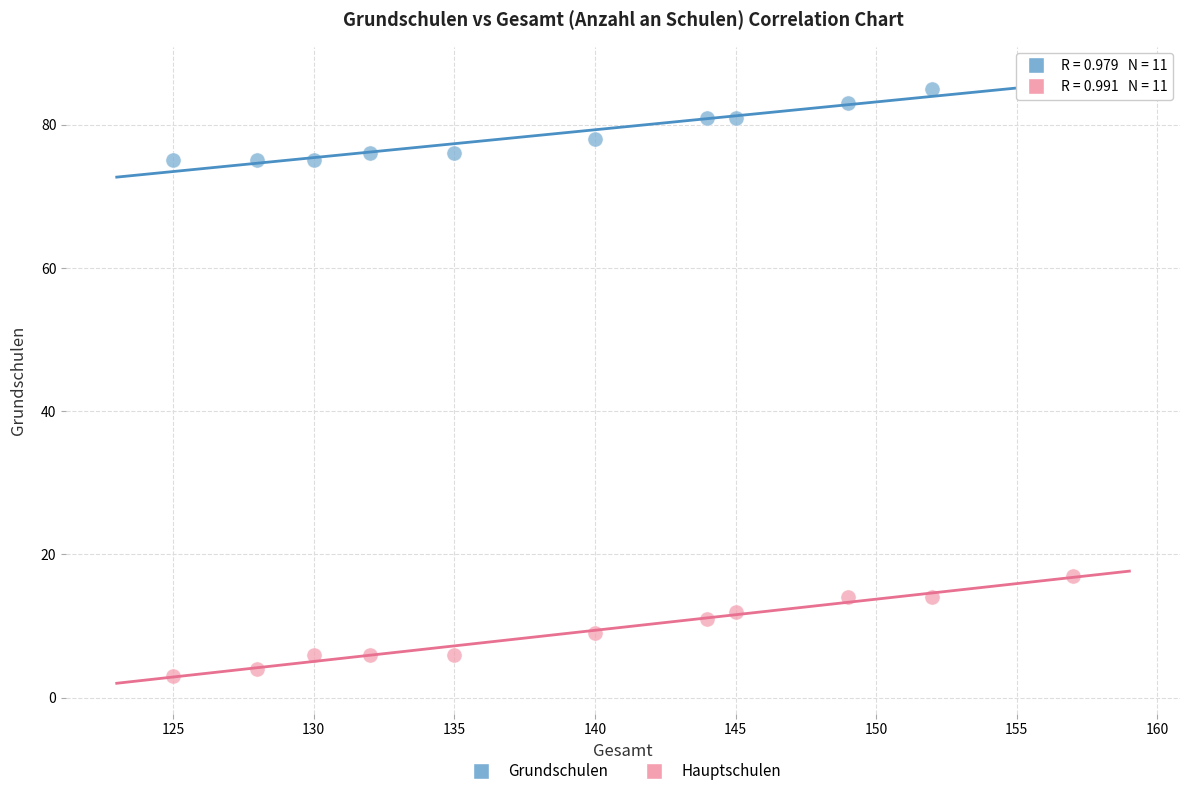

Which series has the largest Y range (max minus min)?

Hauptschulen